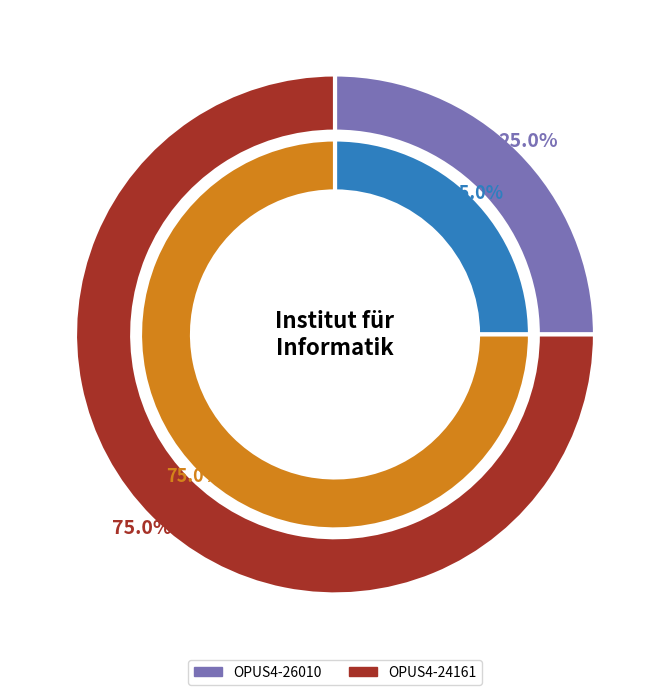

True or false: OPUS4-24161 accounts for 87% of the total.

False